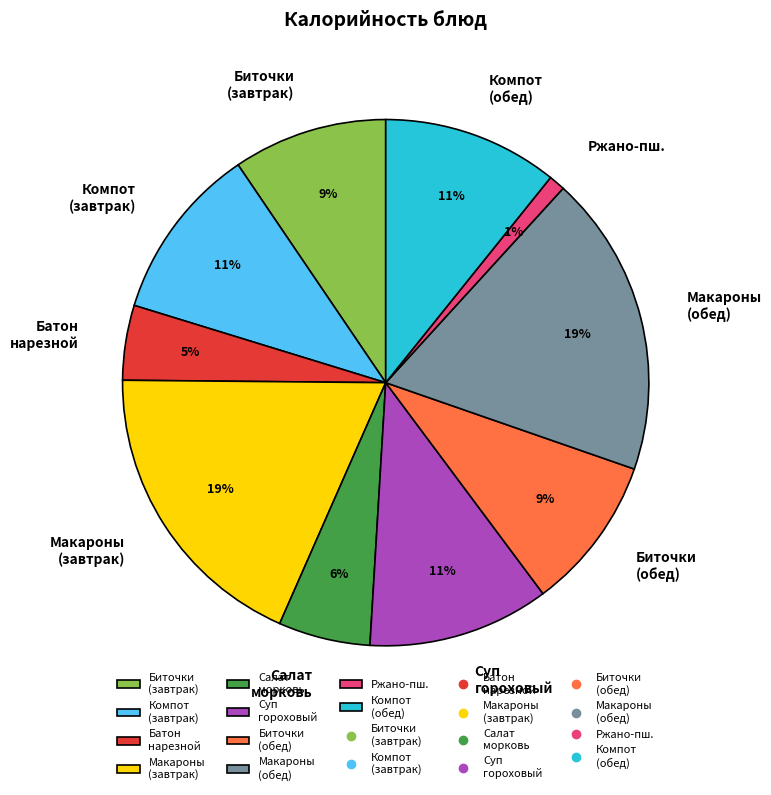

Which has a higher value, Ржано-пш. or Биточки (завтрак)?

Биточки (завтрак)